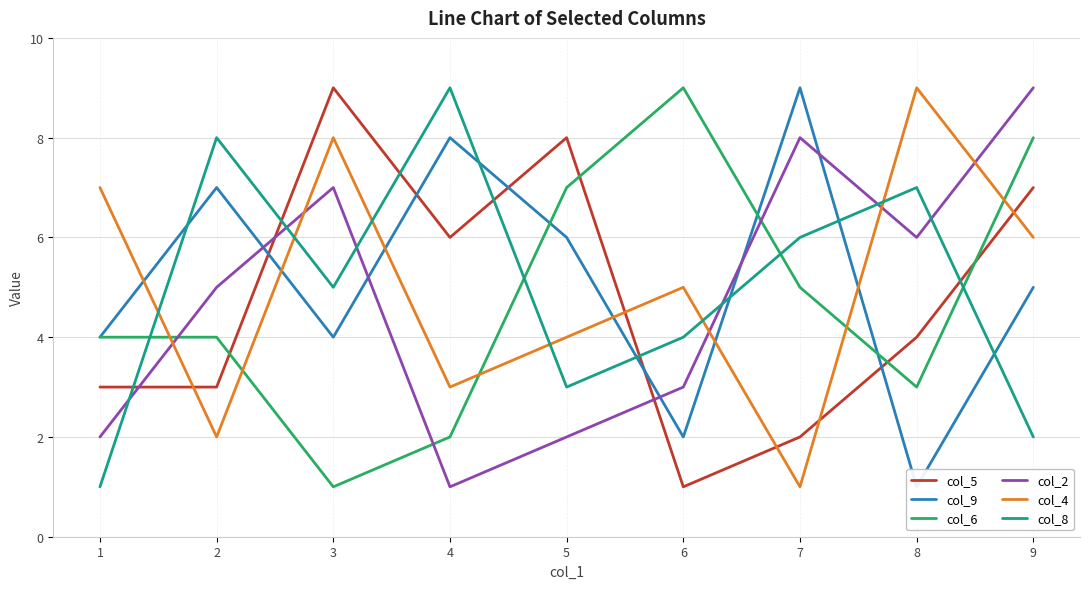

What is the difference between the col_6 values at 7 and 5?

2